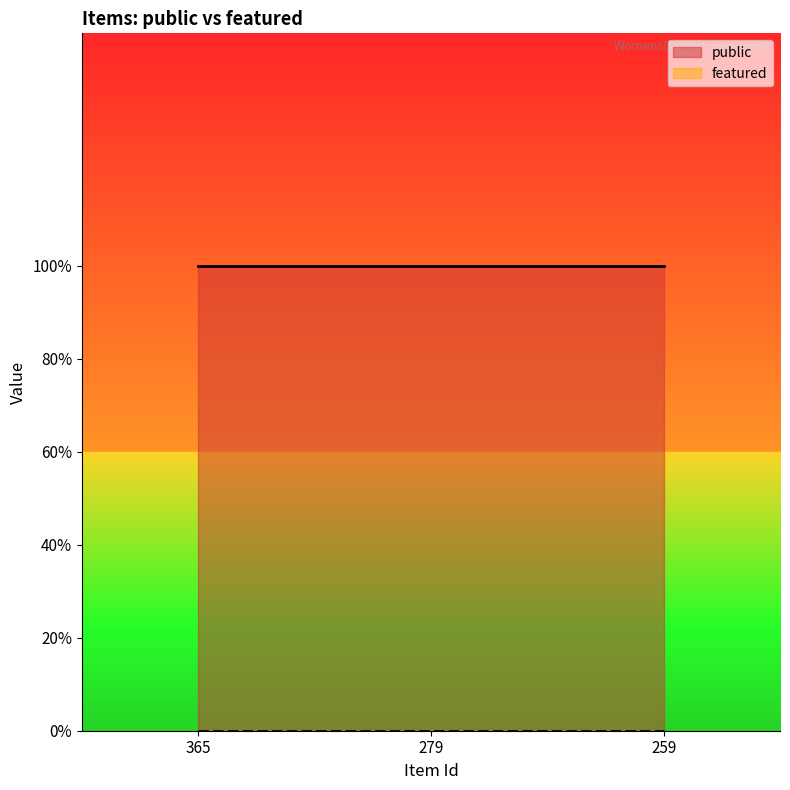

At which category does the chart reach its minimum across all series?

365